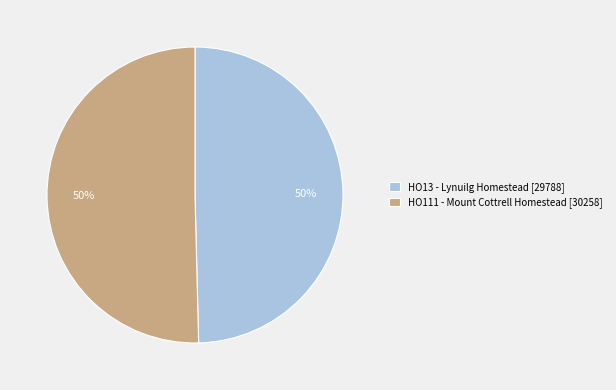

The HO13 - Lynuilg Homestead [29788] slice represents 50% of the pie. True or false?

True